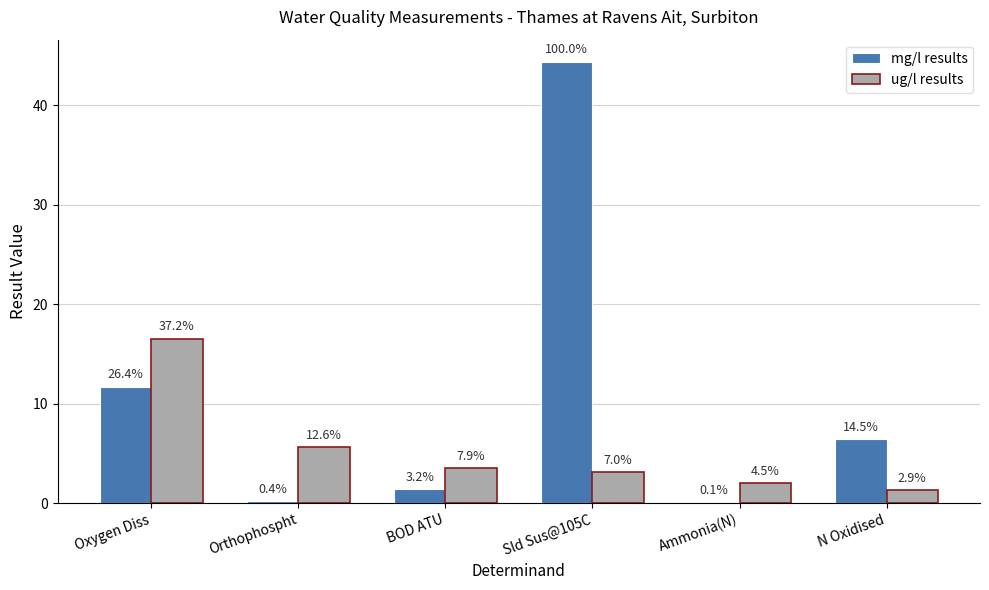

What is the difference between the mg/l results values at N Oxidised and Ammonia(N)?

6.4